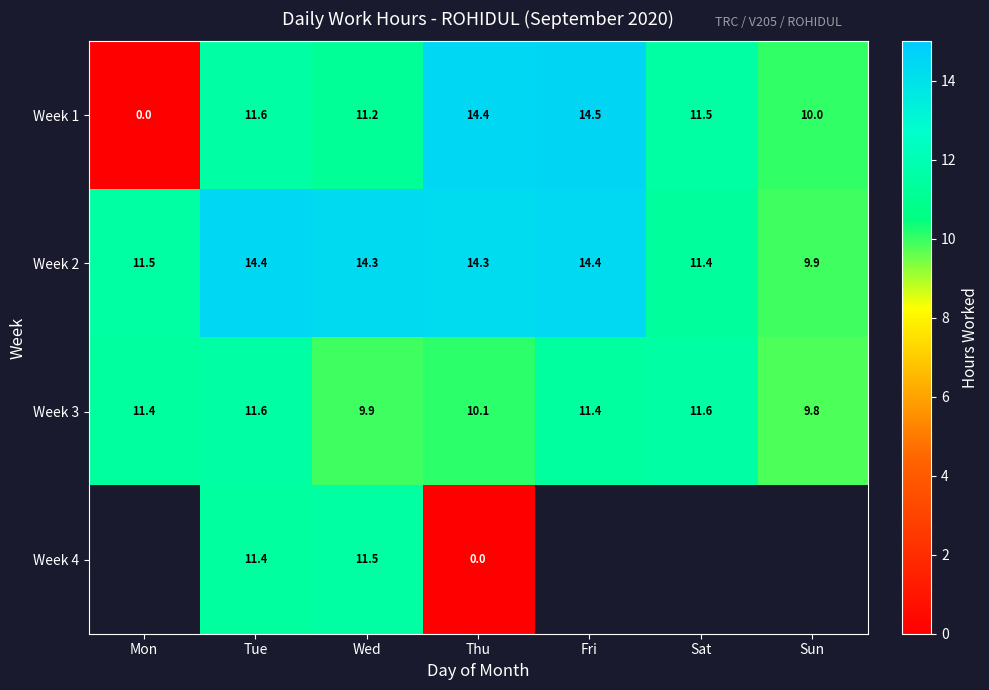

Between Sat and Sun, which is larger?

Sat